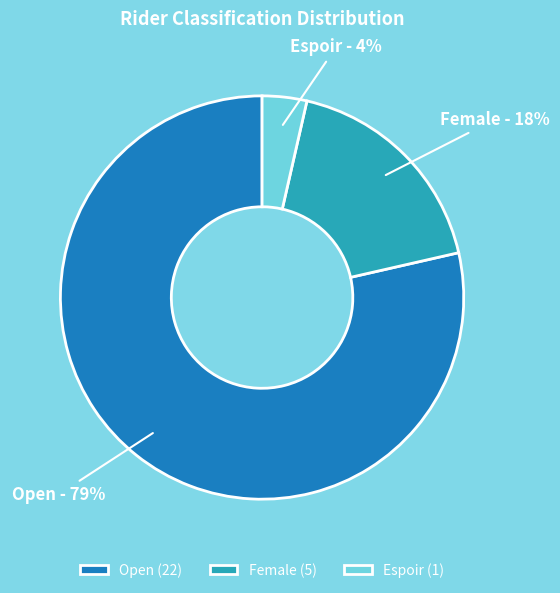

To the nearest percent, what percentage of the pie is Female?

18%